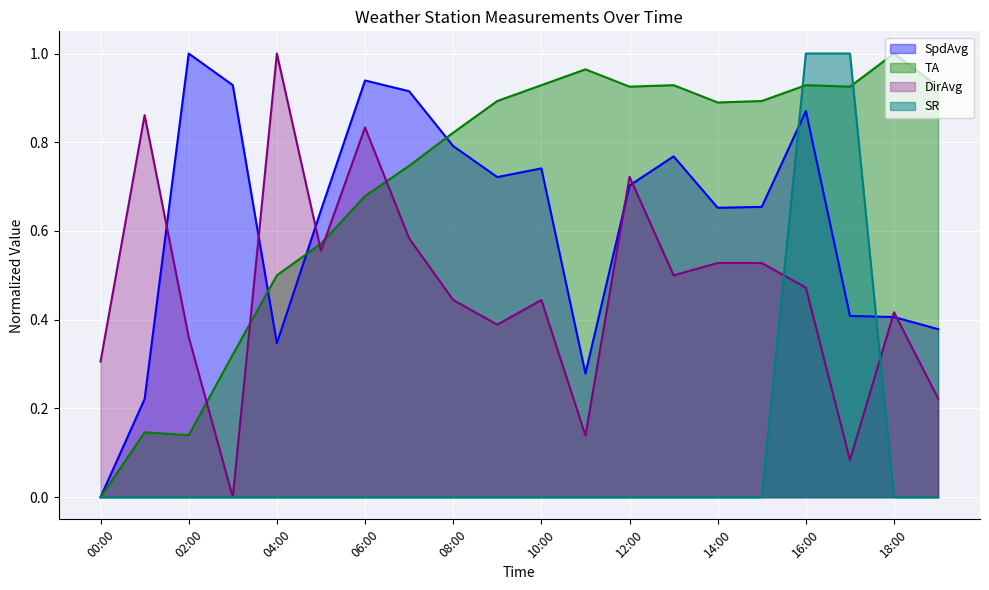

At which label does SR reach its minimum?

00:00